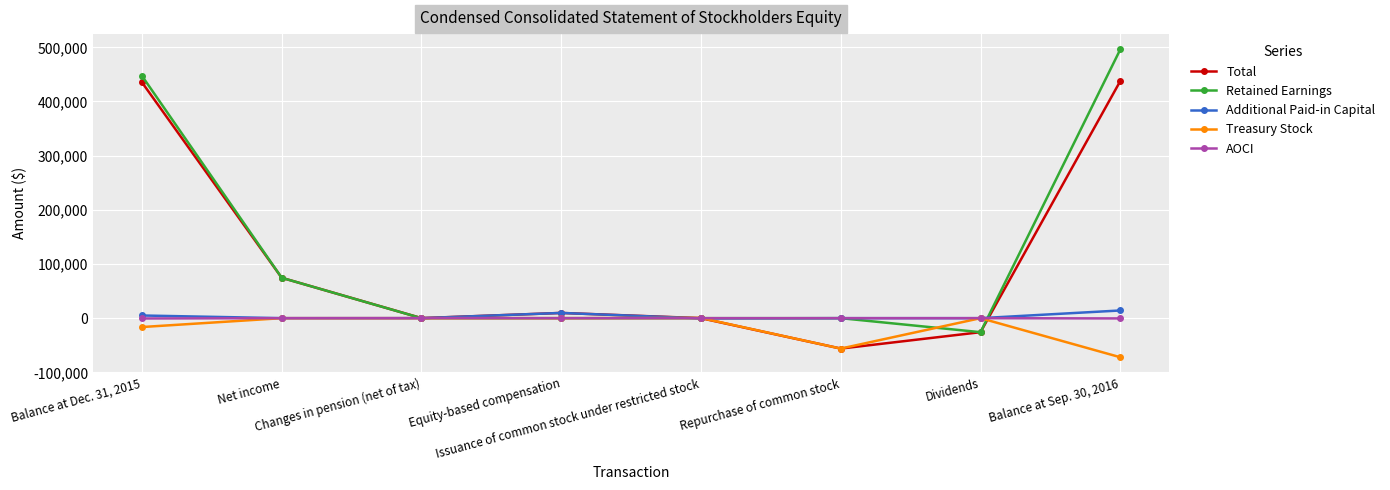

What is the greatest value displayed?

495960